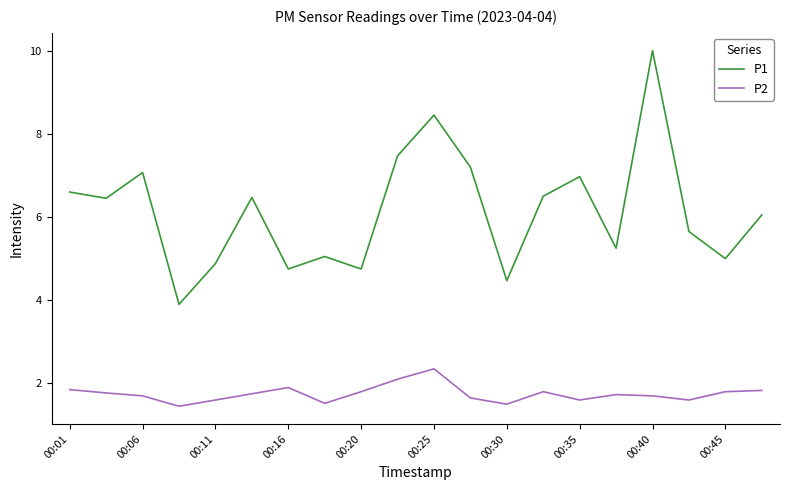

What is the maximum value shown in the chart?

10.0